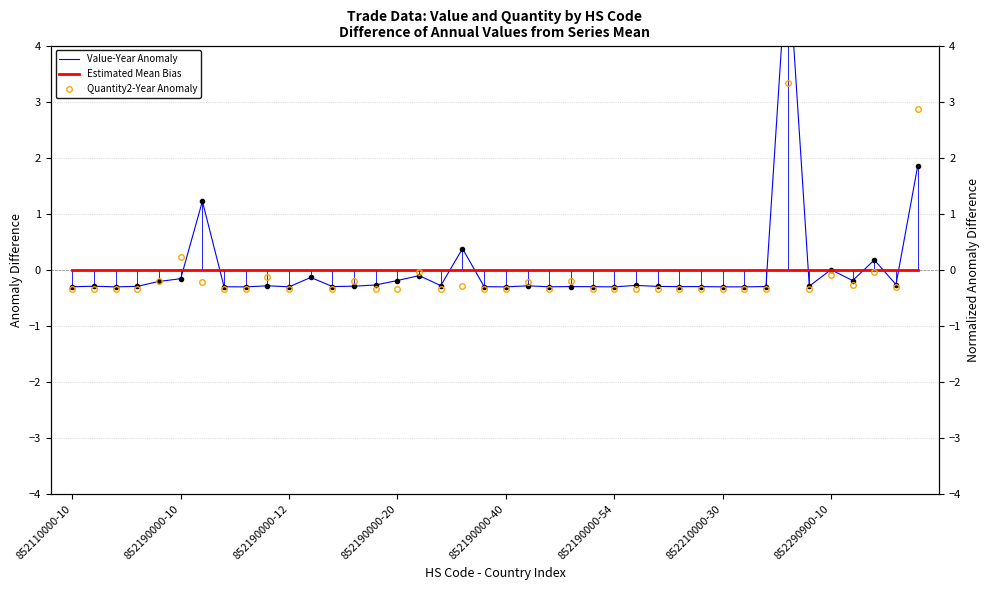

Between 18 and 27, which series saw the biggest shift?

Value-Year Anomaly